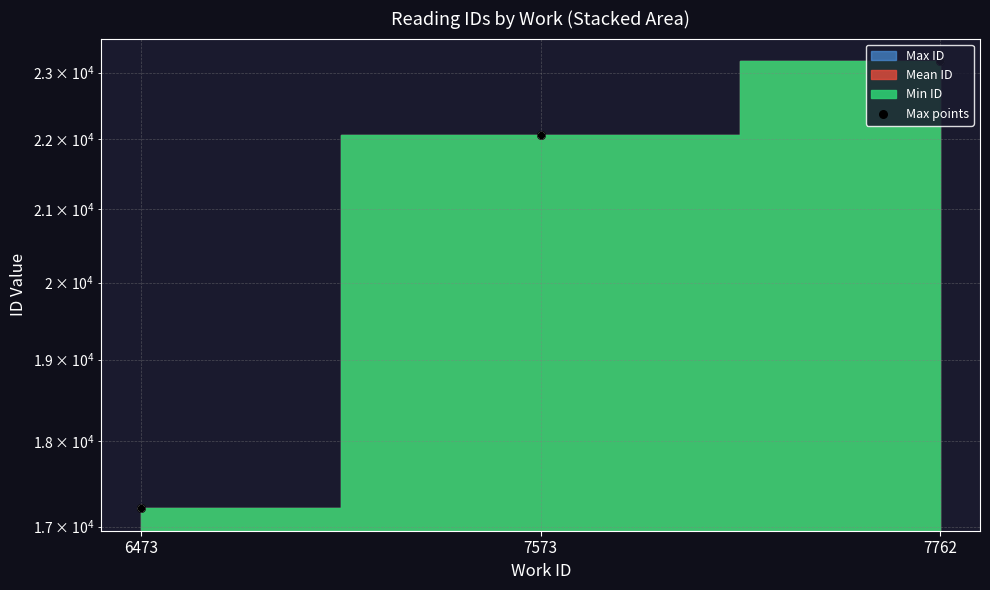

What is the change in value from 6473 to 7762?

+5971